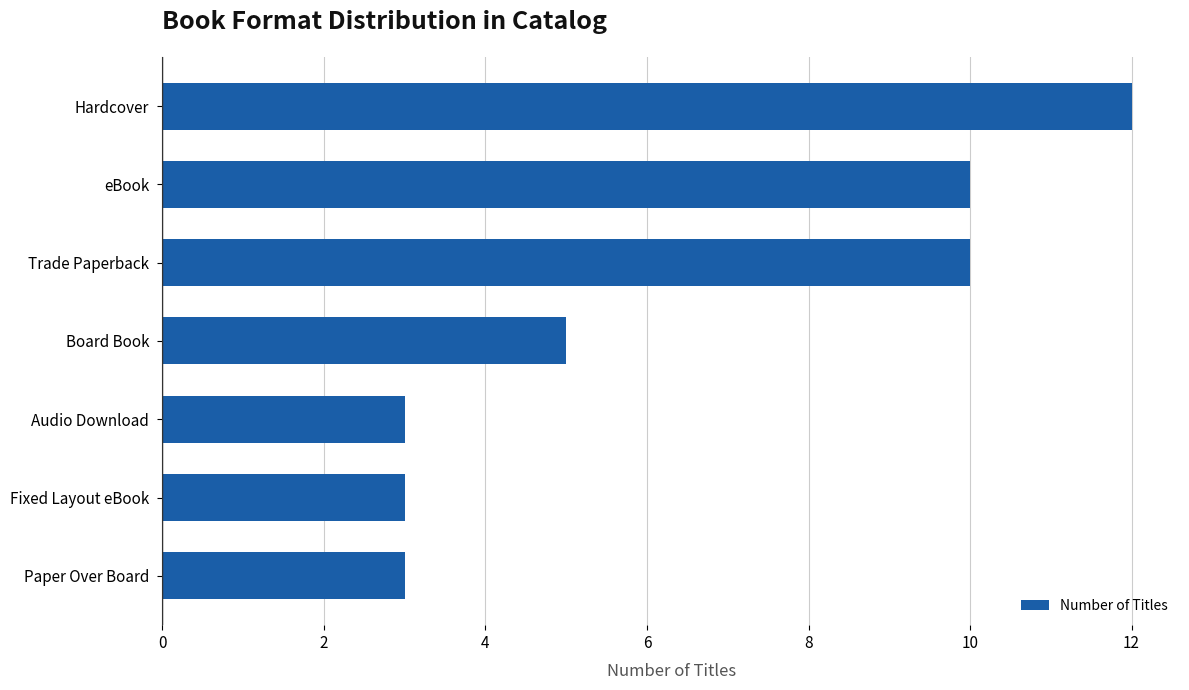

What is the ratio of the value at Audio Download to the value at Paper Over Board?

1.0